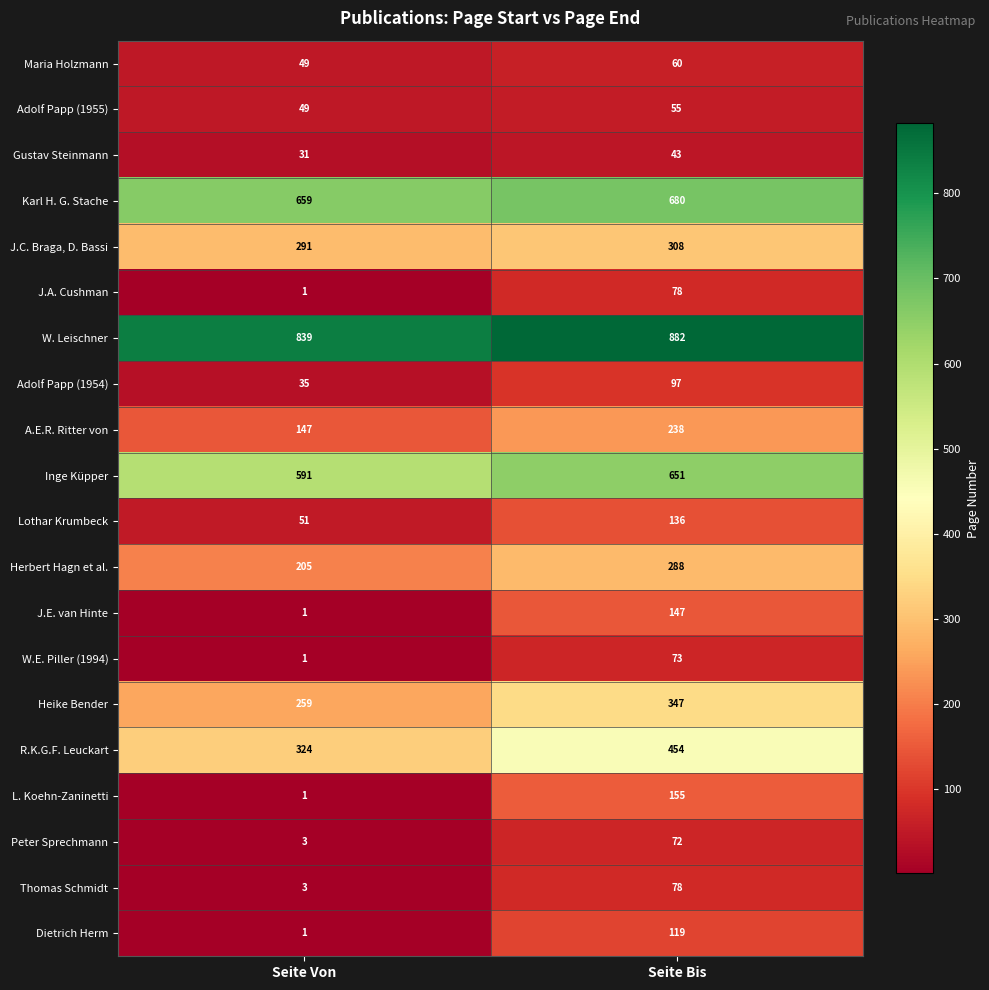

At how many categories does at least one series exceed 430?

2